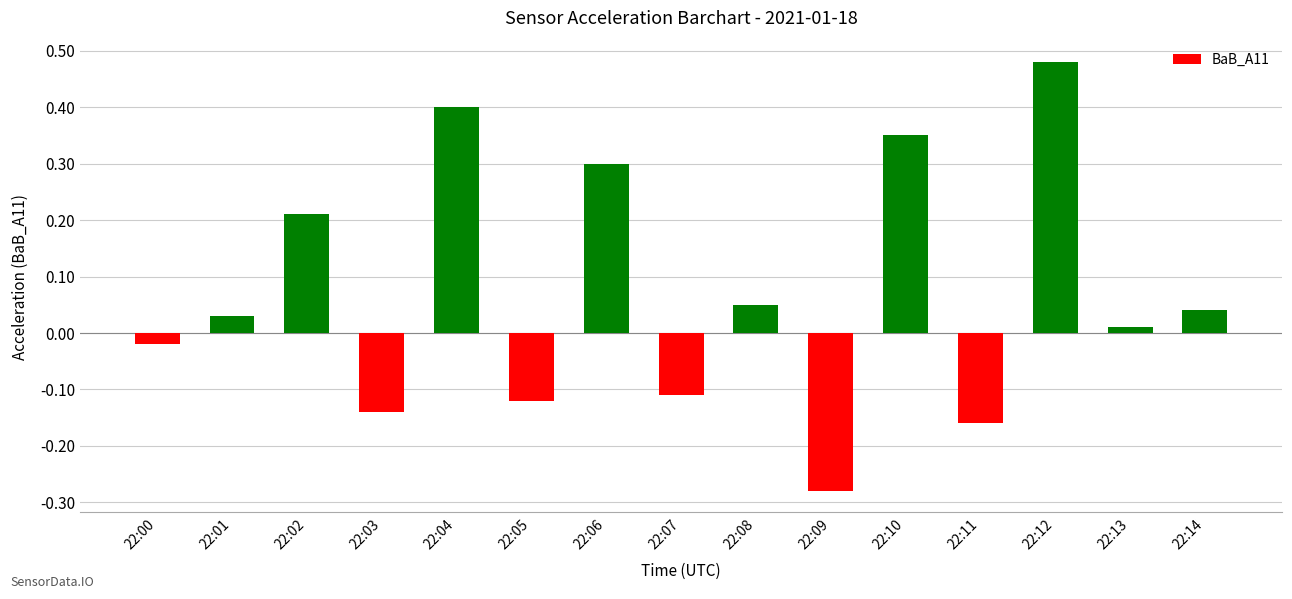

Which category has the lowest value across all series?

22:09